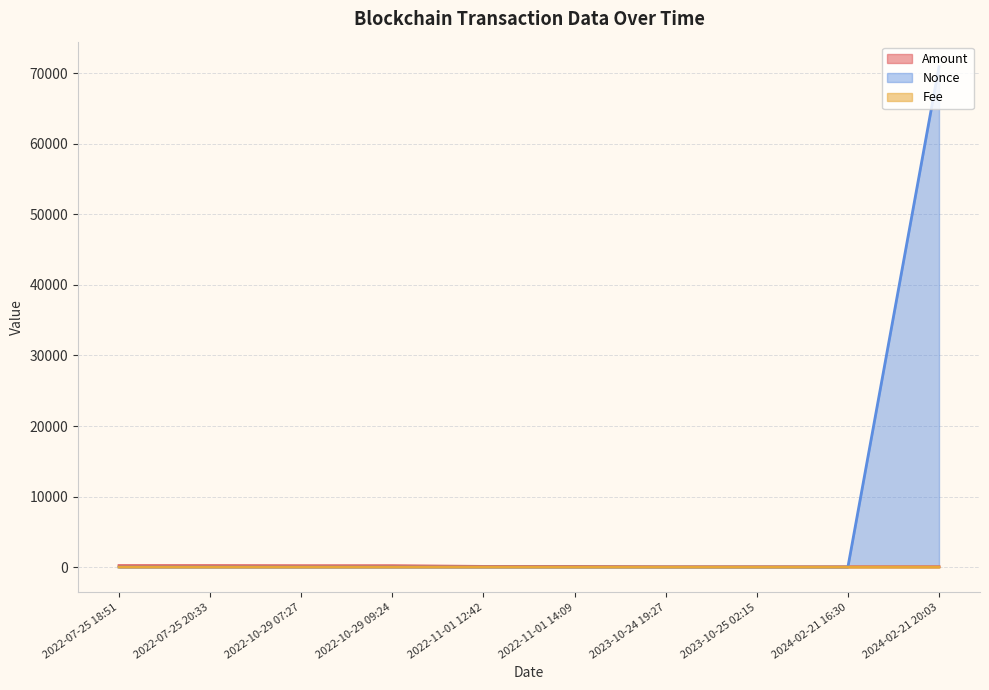

Is it true that Amount equals 79.7 at 2022-07-25 18:51?

False